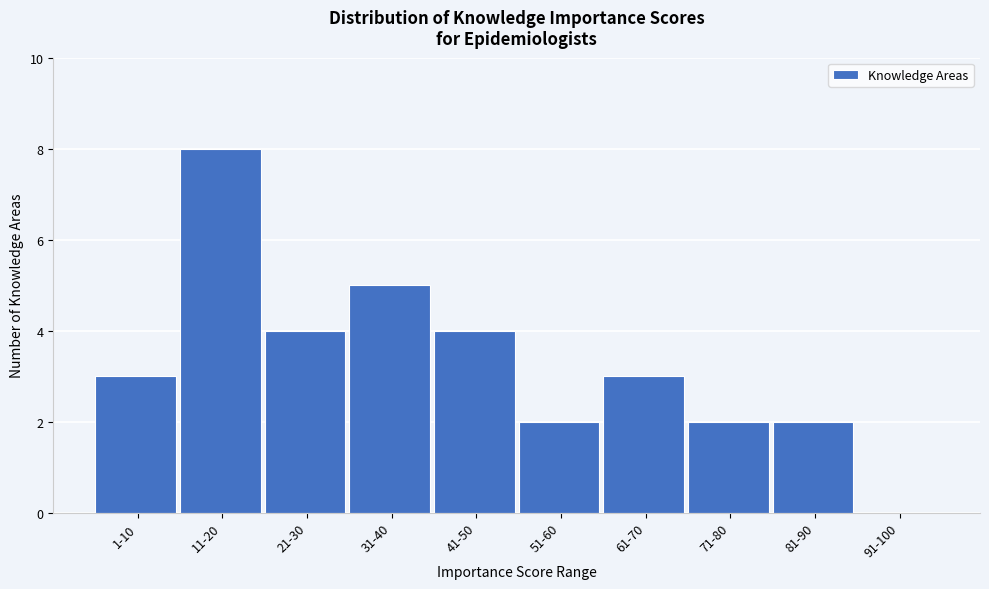

Reading left to right, what are all the values shown in this chart?

1-10=3	11-20=8	21-30=4	31-40=5	41-50=4	51-60=2	61-70=3	71-80=2	81-90=2	91-100=0